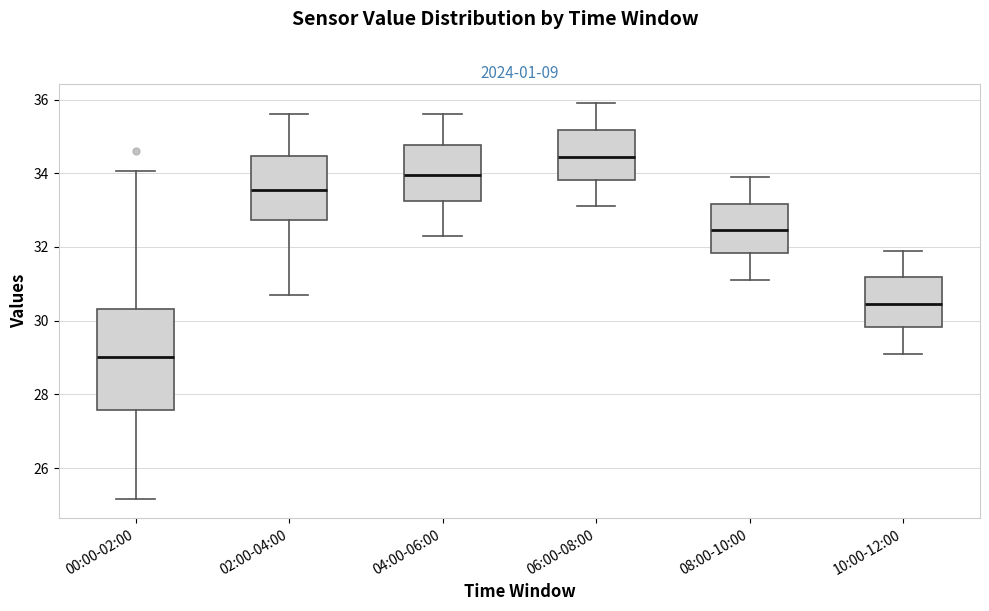

Reading left to right, read every box against the y-axis: the position of its median line, the range the box covers, and the ends of its whiskers. The values are not printed on the chart, so give them approximately, as read against the axis.

00:00-02:00: median 29.0, box 27.6 to 30.4, whiskers 25.2 to 34.0
02:00-04:00: median 33.6, box 32.8 to 34.4, whiskers 30.8 to 35.6
04:00-06:00: median 34.0, box 33.2 to 34.8, whiskers 32.4 to 35.6
06:00-08:00: median 34.4, box 33.8 to 35.2, whiskers 33.2 to 36.0
08:00-10:00: median 32.4, box 31.8 to 33.2, whiskers 31.2 to 34.0
10:00-12:00: median 30.4, box 29.8 to 31.2, whiskers 29.2 to 32.0